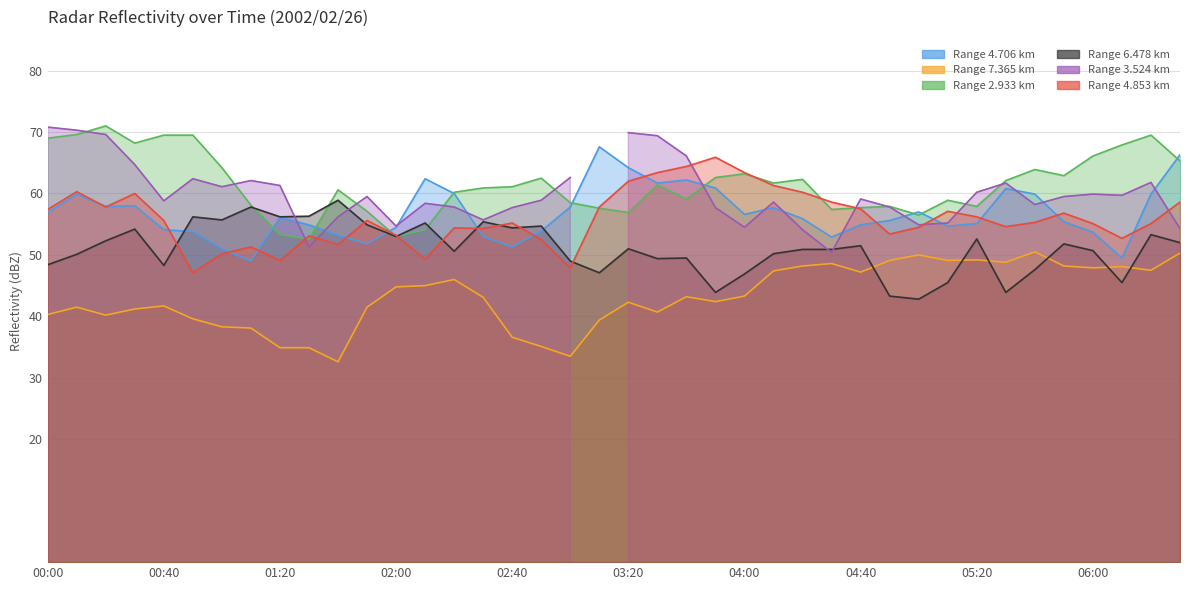

What is the sum of the 7.365 values at 2002/02/26 05:20 and 2002/02/26 02:50?

84.3